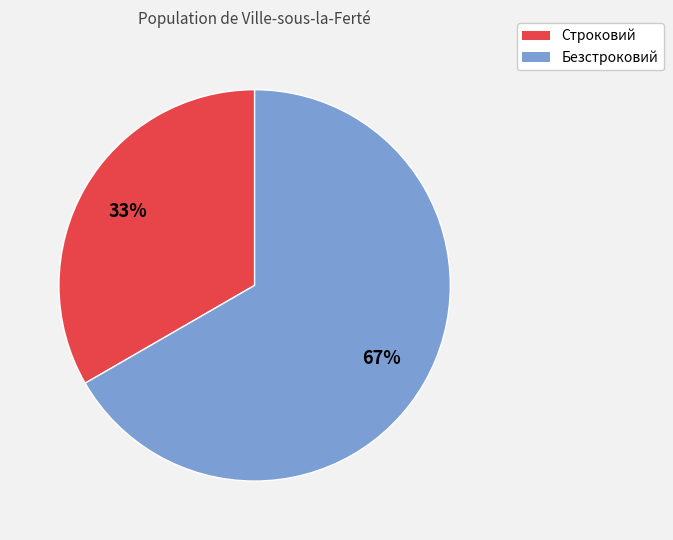

The Строковий slice represents 33% of the pie. True or false?

True